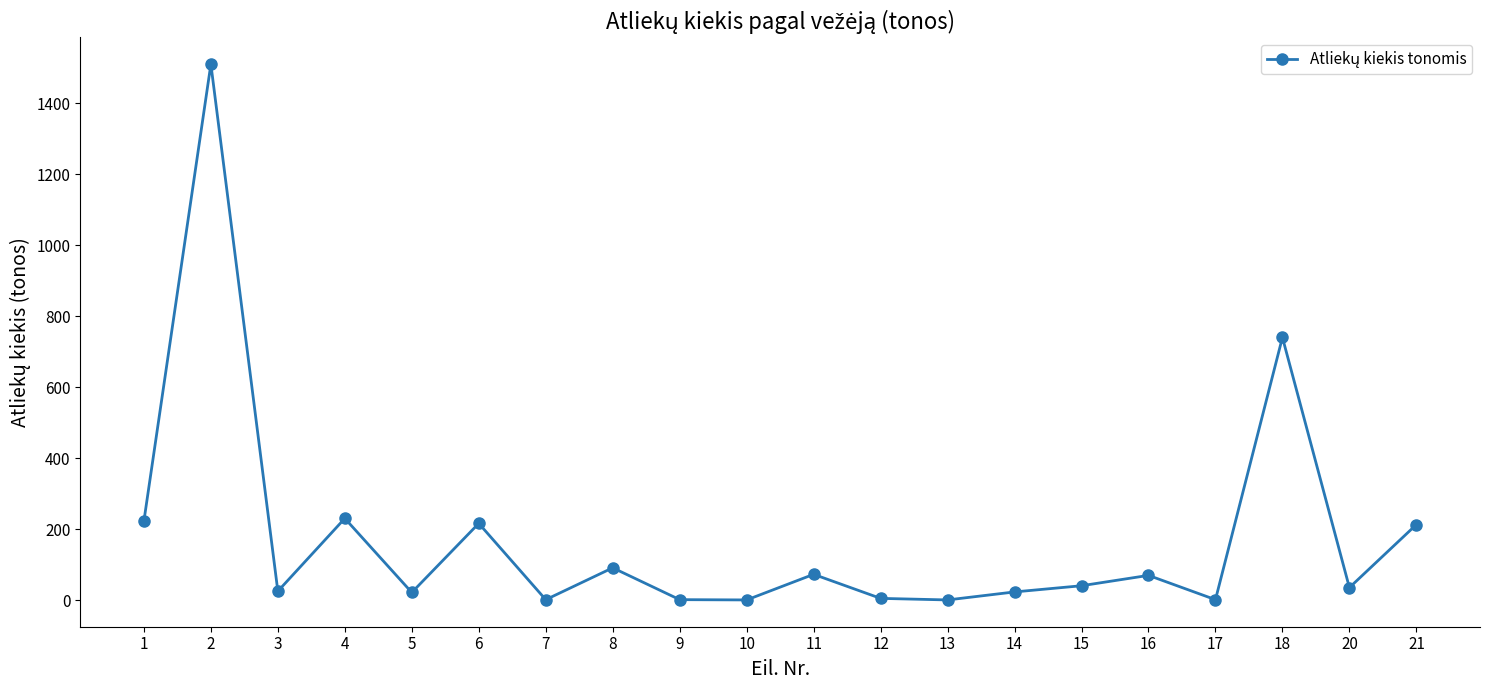

Is it true that the value at 11 is 124.0?

False